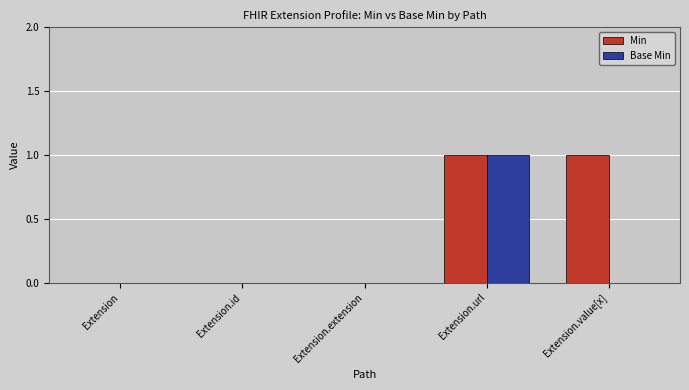

How many data points does each series have?

5